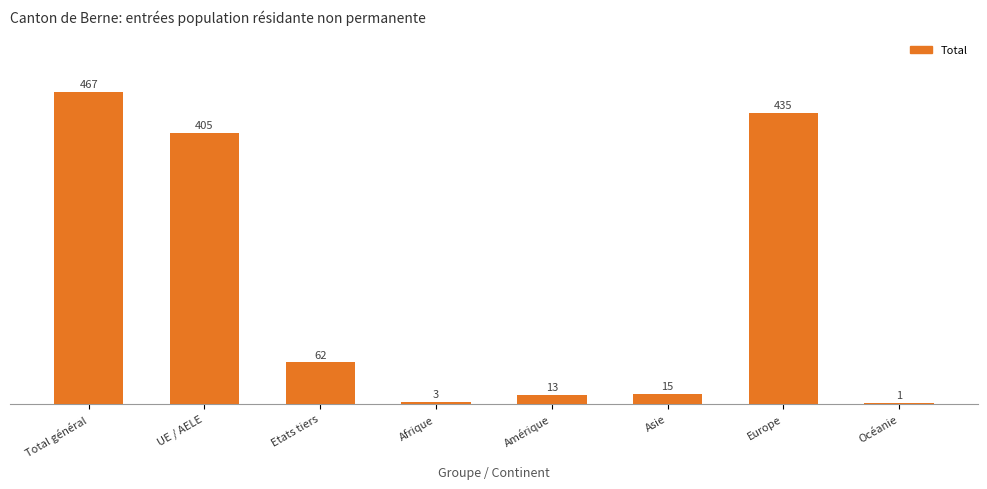

What is the change in value from Etats tiers to Asie?

-47